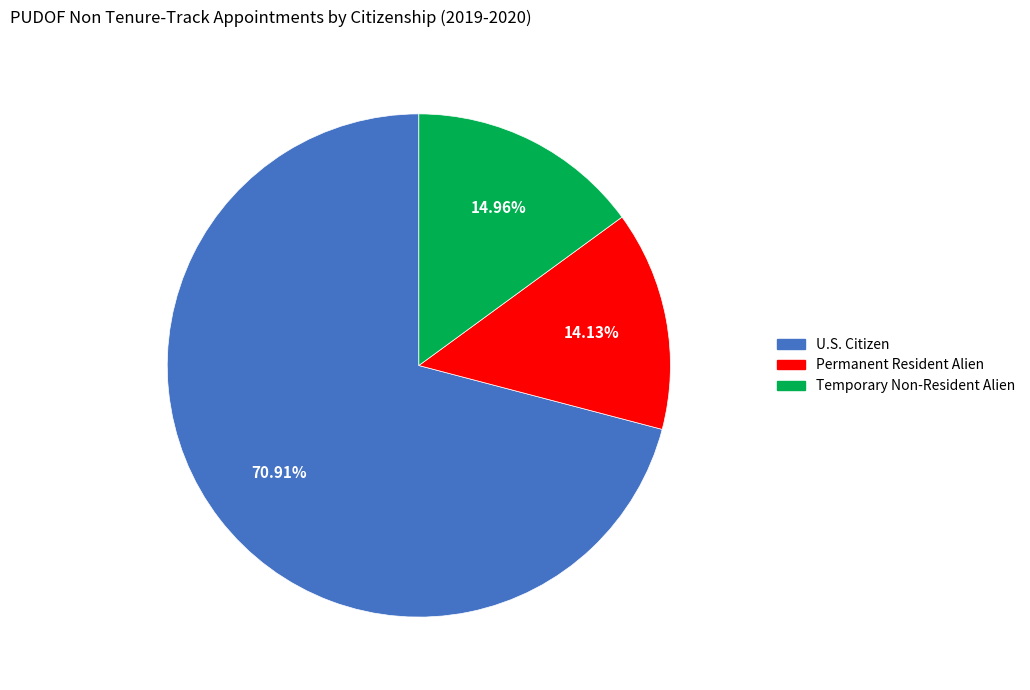

To the nearest percent, what portion does U.S. Citizen represent?

71%